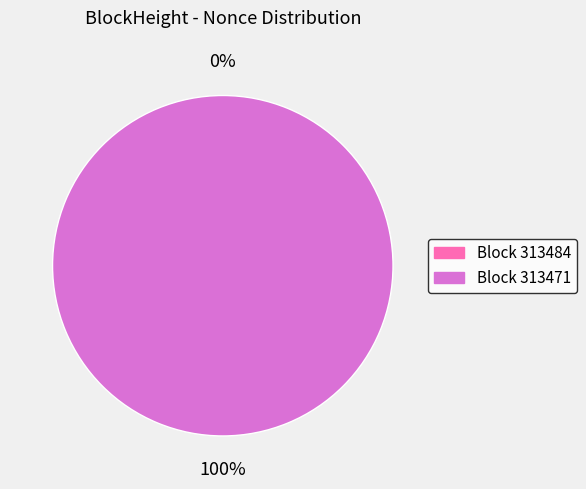

Do 313471 and 313484 together represent more than half of the pie?

Yes